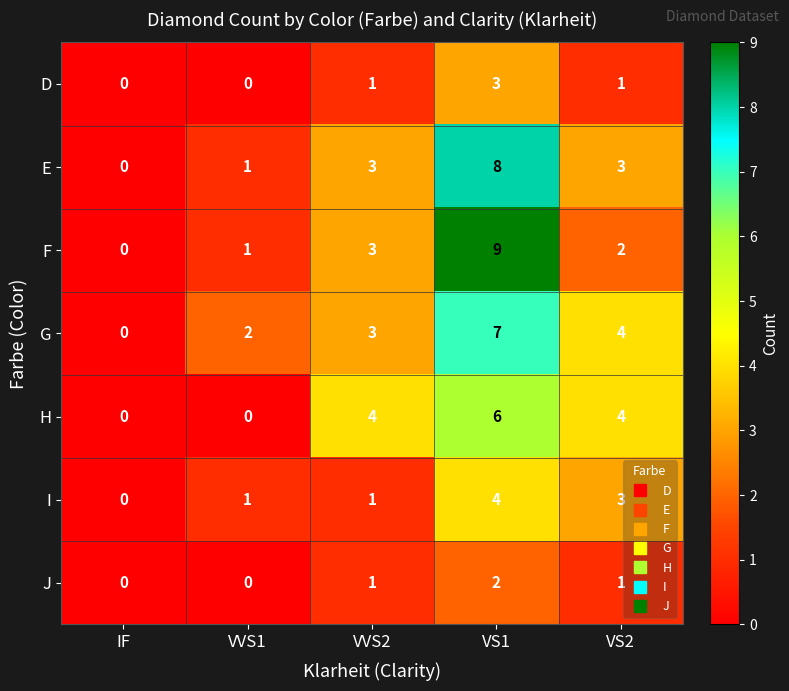

How many D values are between 0 and 1?

4